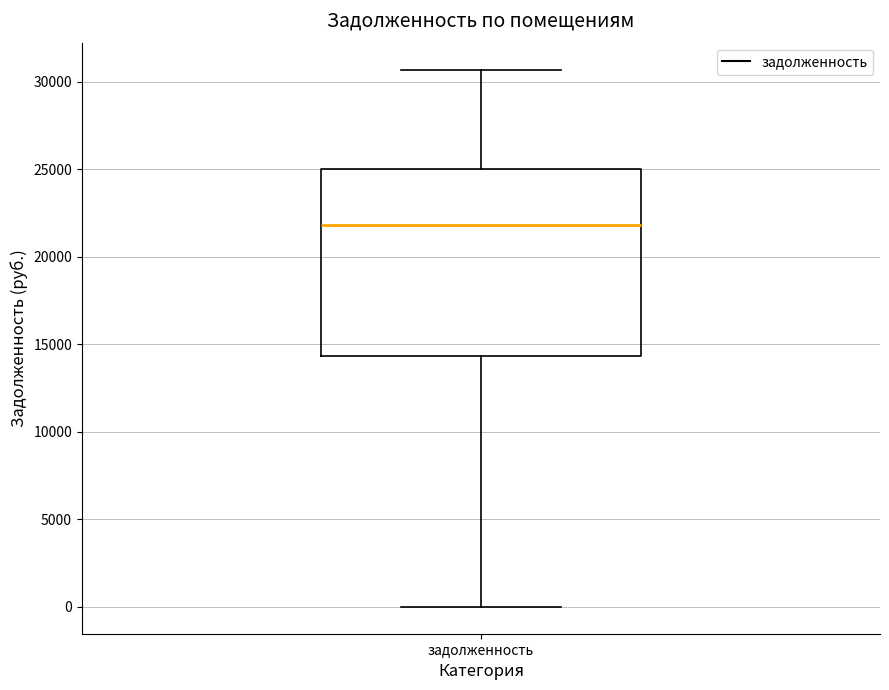

Transcribe this box plot: give where the median line is, the range the box spans, and where the two whiskers end, as read against the y-axis. The values are not printed on the chart, so give them approximately, as read against the axis.

median 22000, box 14500 to 25000, whiskers 0 to 30500